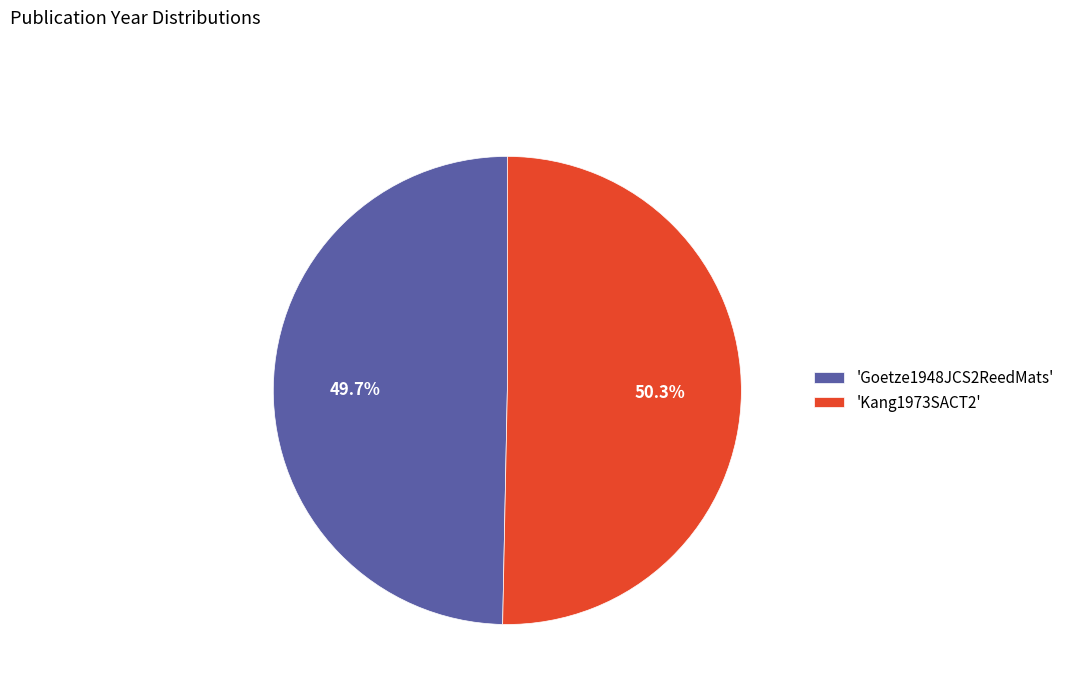

Does any single category account for the majority?

Yes